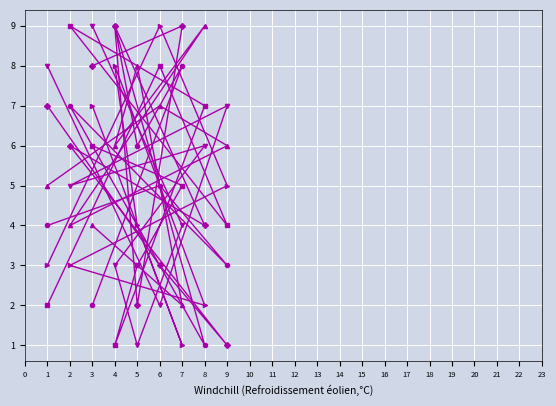

What is the smallest value displayed?

1